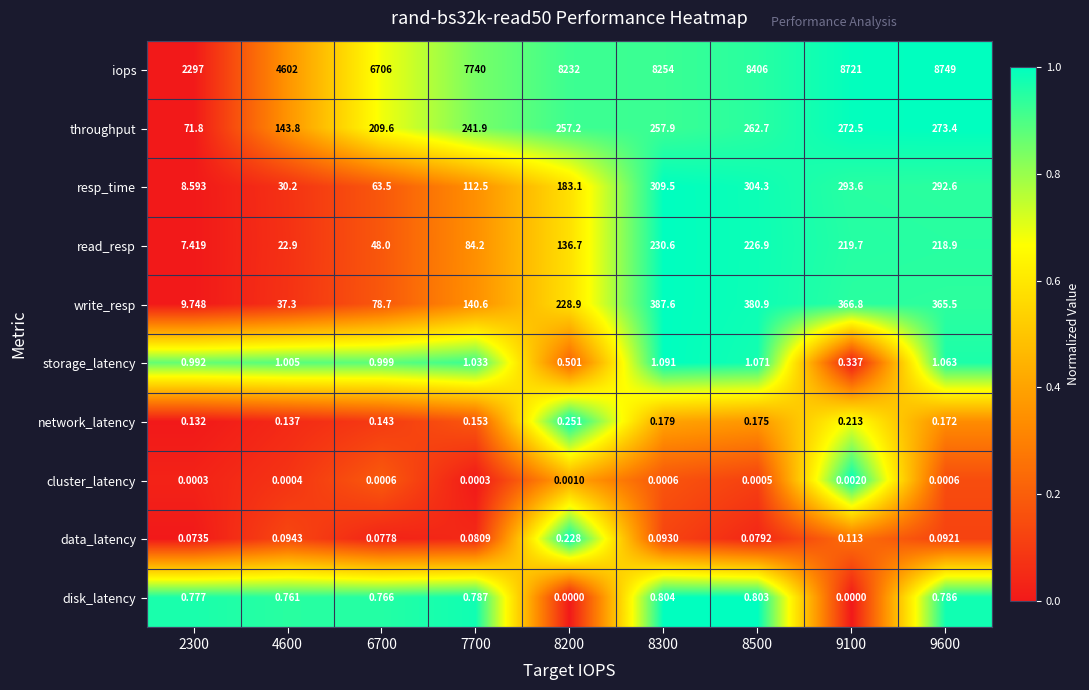

Which category has the highest value across all series?

9600